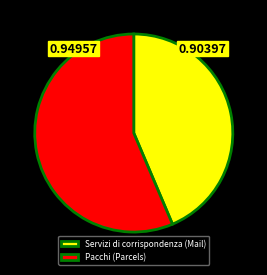

Is there a majority slice in this chart?

Yes